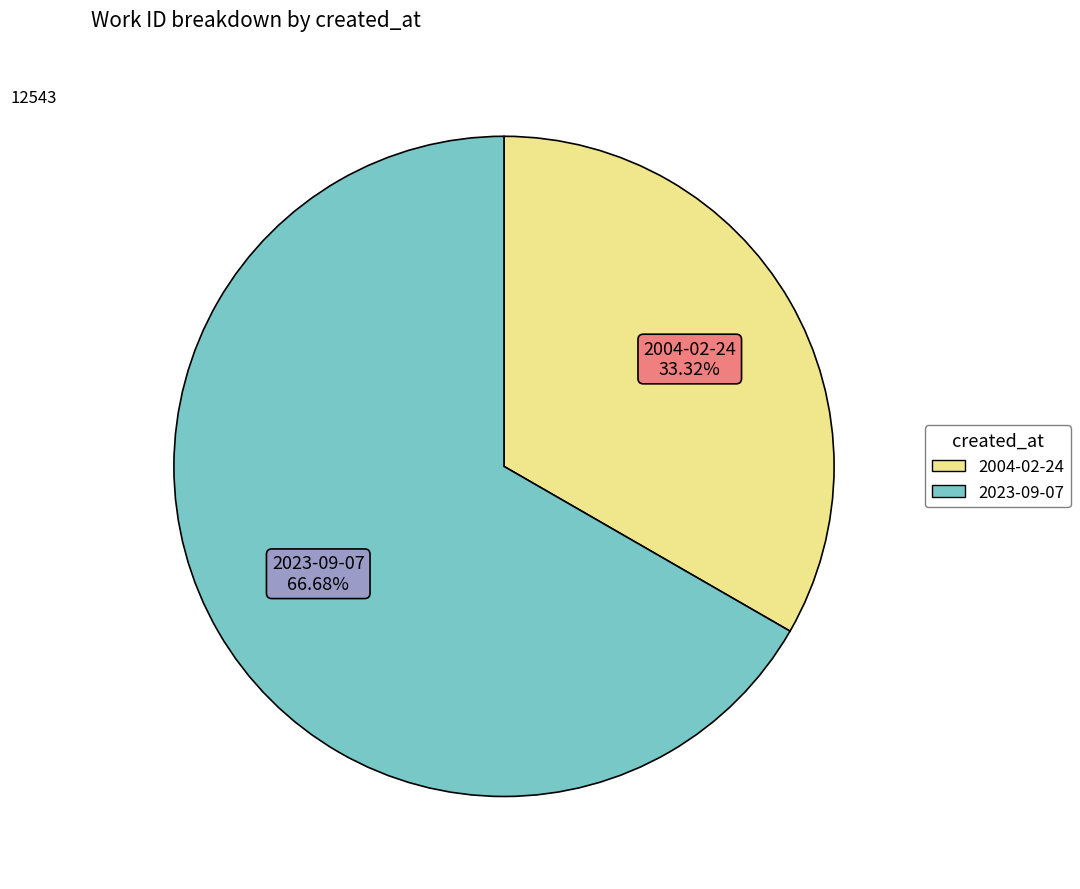

What percentage is the 2004-02-24 slice, to the nearest percent?

33%